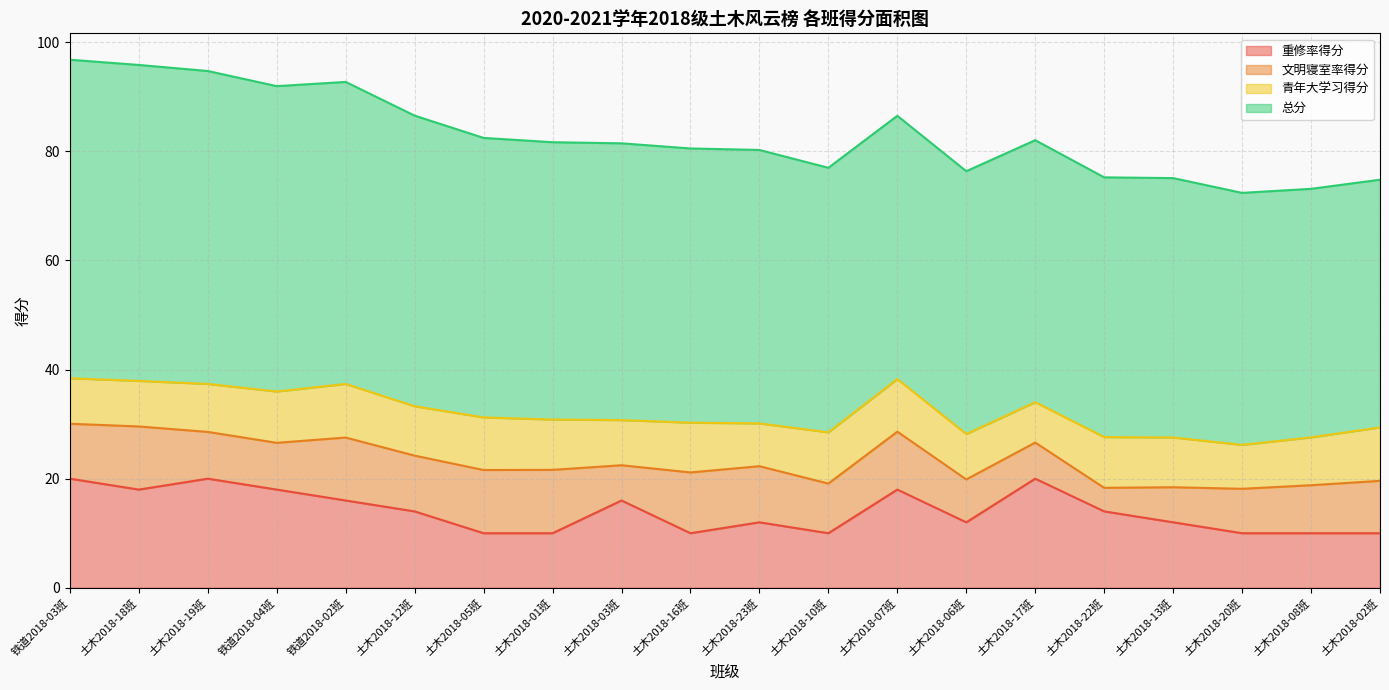

At how many categories does at least one series exceed 12?

20